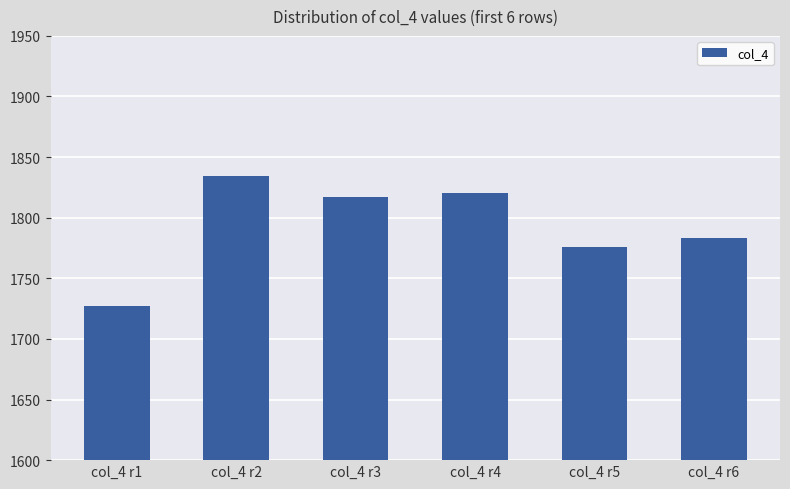

Which has a higher value, col_4 r3 or col_4 r6?

col_4 r3